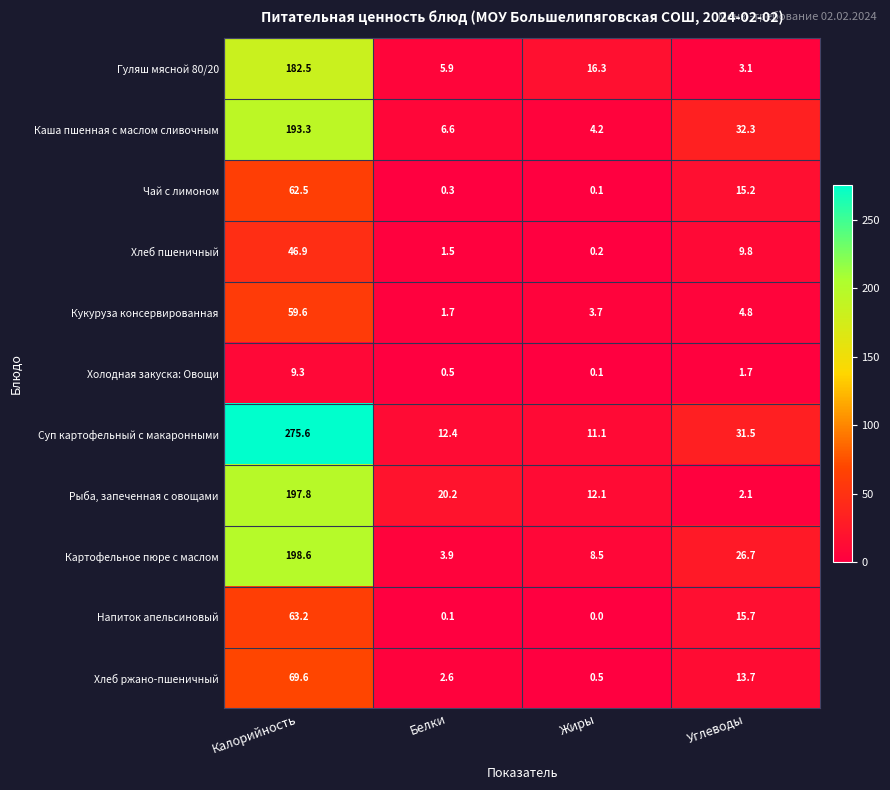

At which category is the sum across all series the highest?

Калорийность